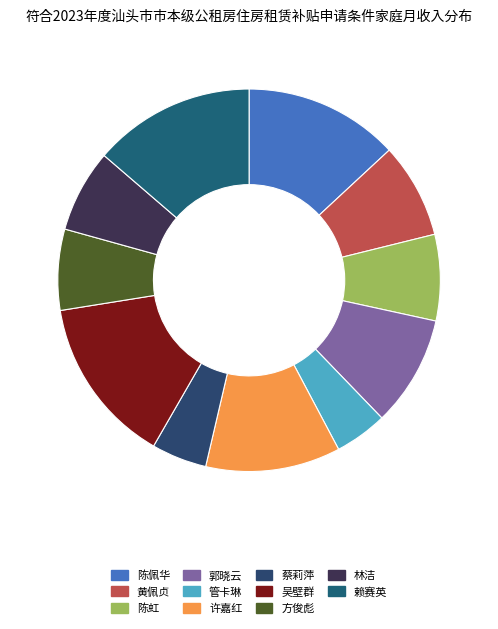

What portion of the pie excludes 蔡莉萍?

95.3%